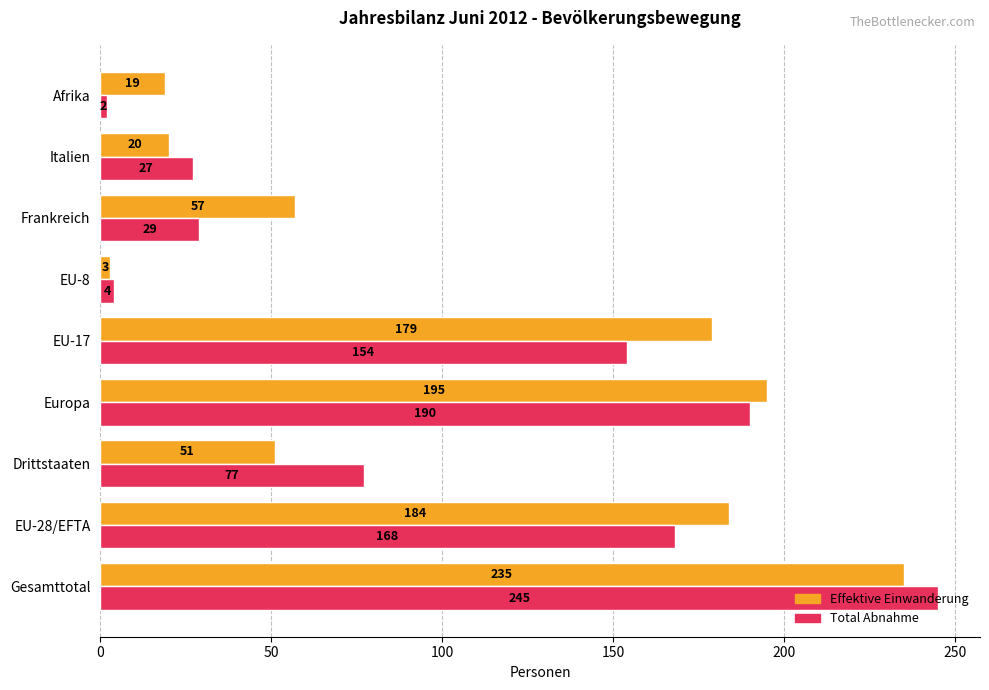

What is the maximum value shown in the chart?

245